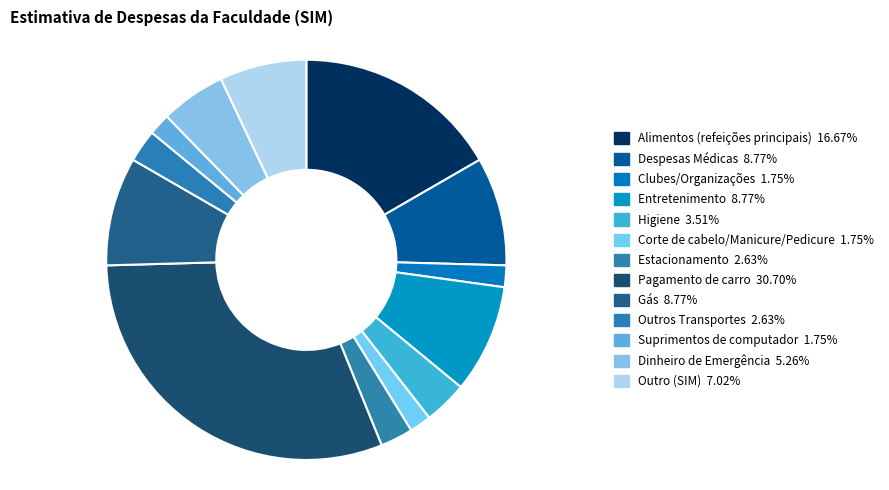

What is the total percentage of Clubes/Organizações and Outro (SIM)?

8.8%